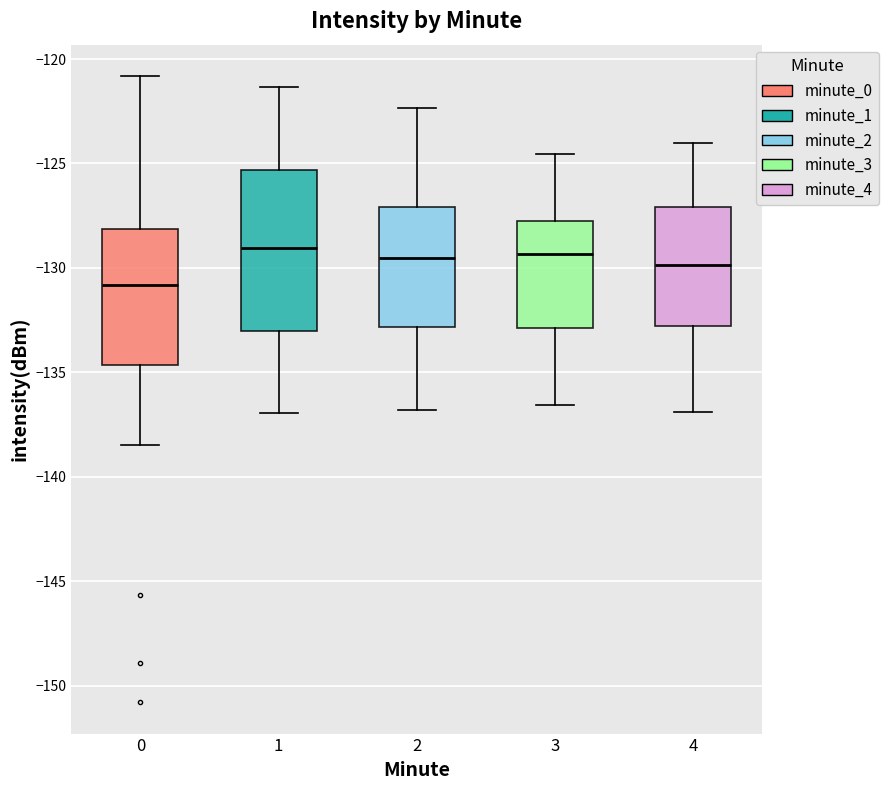

Where does the upper whisker of the box at x = 3 end on the y-axis? The values are not printed on the chart, so give them approximately, as read against the axis.

-124.5